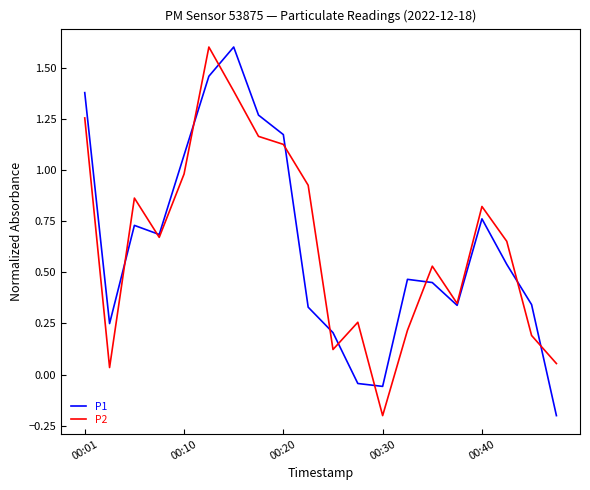

What is the maximum value for P1?

1.6